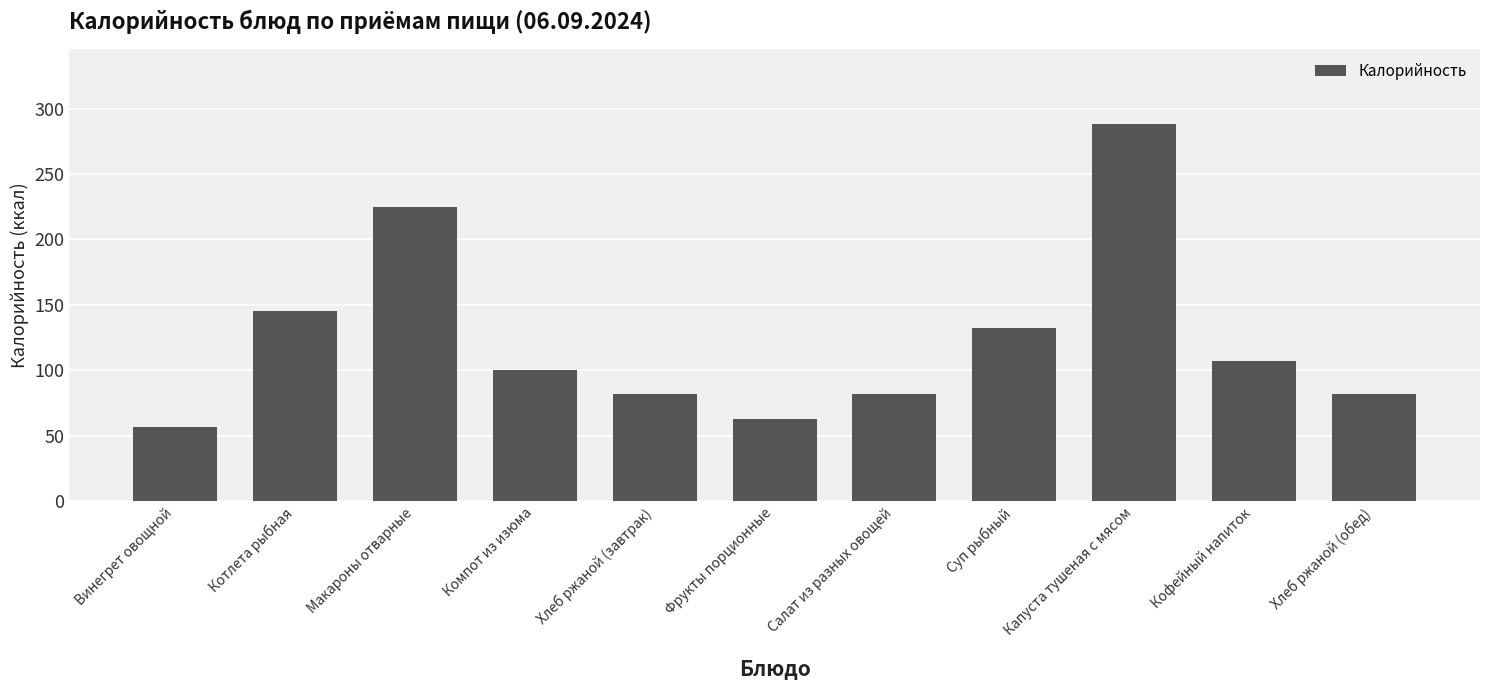

What is the label of the 11th bar from the right?

Винегрет овощной